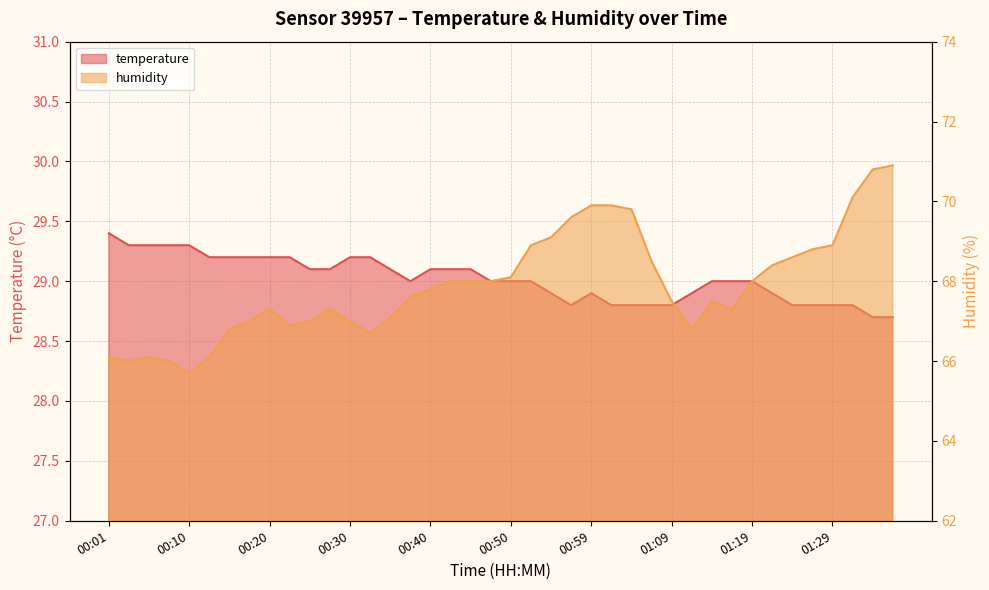

True or false: temperature and humidity intersect in this chart.

False